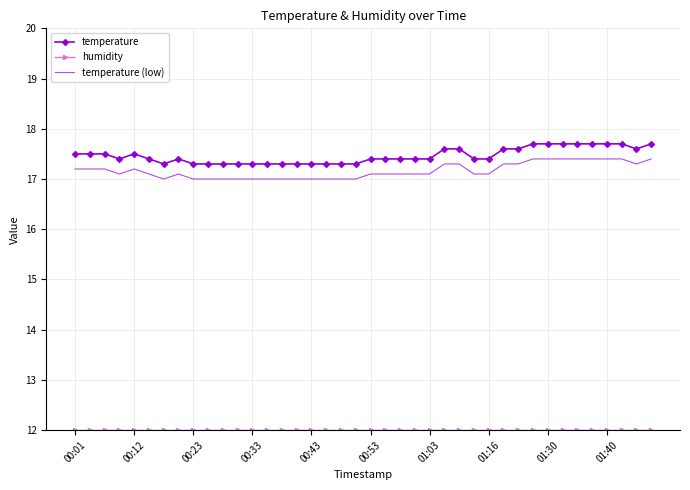

True or false: temperature and temperature (low) intersect in this chart.

False